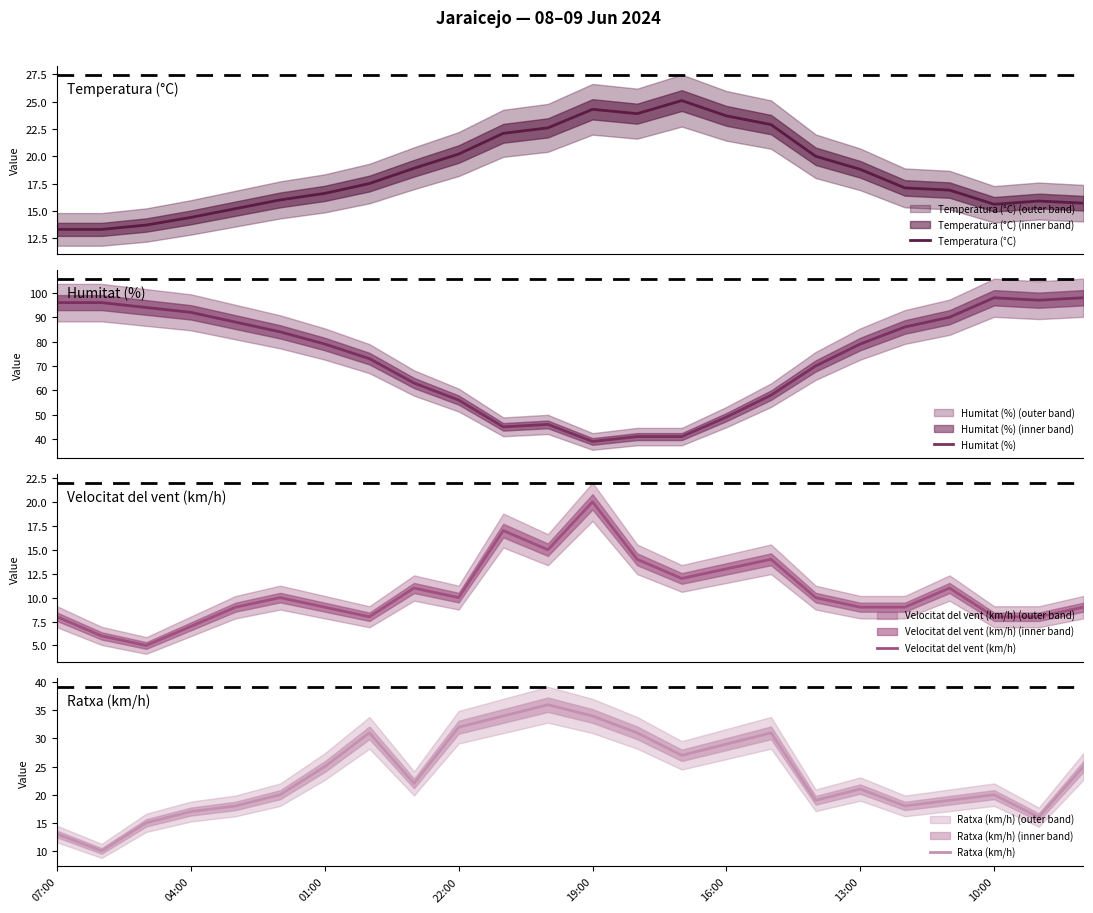

True or false: Ratxa (km/h) has a value of 14 at 19:00.

False